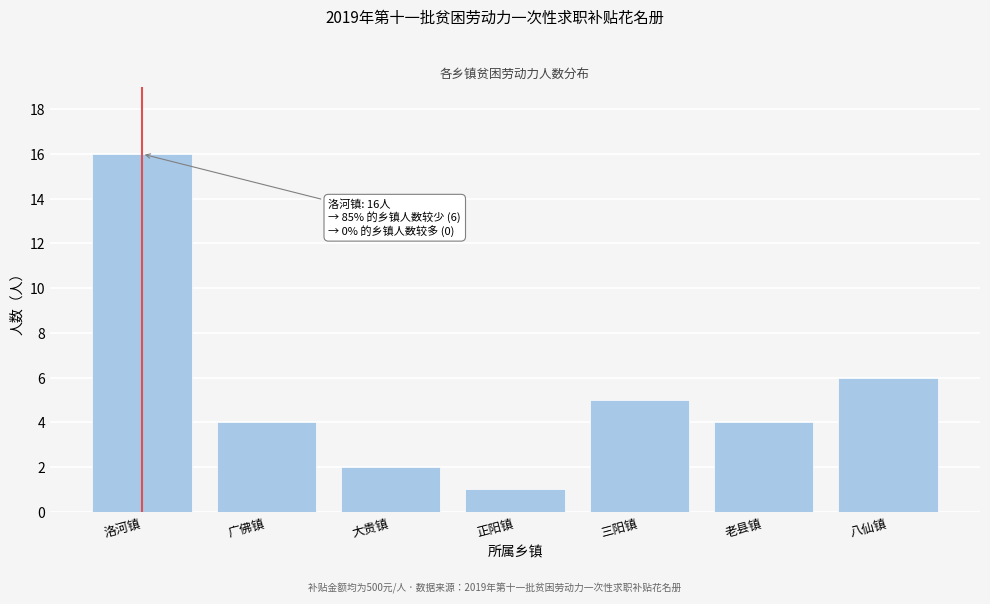

Reading left to right, transcribe all the data shown in this chart.

洛河镇=16	广佛镇=4	大贵镇=2	正阳镇=1	三阳镇=5	老县镇=4	八仙镇=6